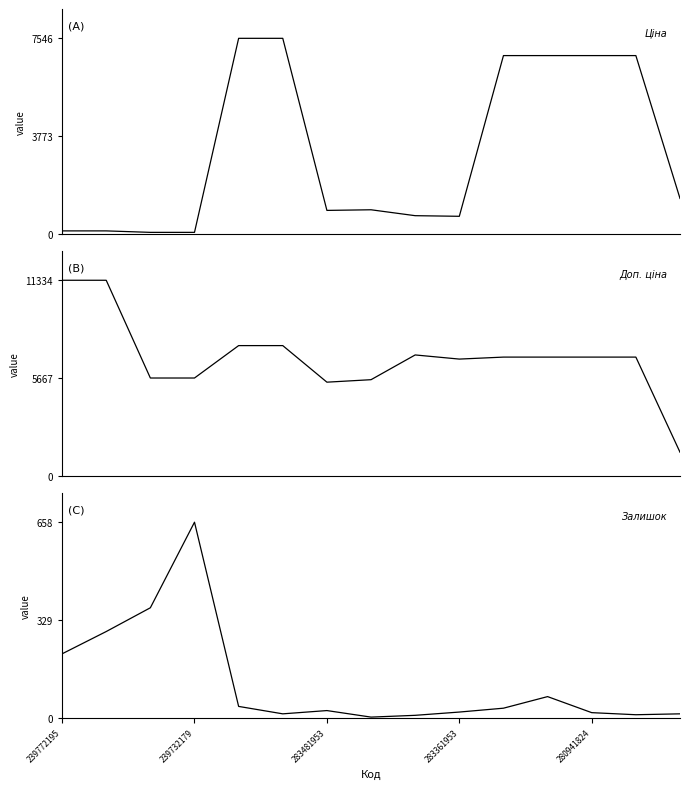

What is the value of the Залишок point at the 13th from the left?

17.0